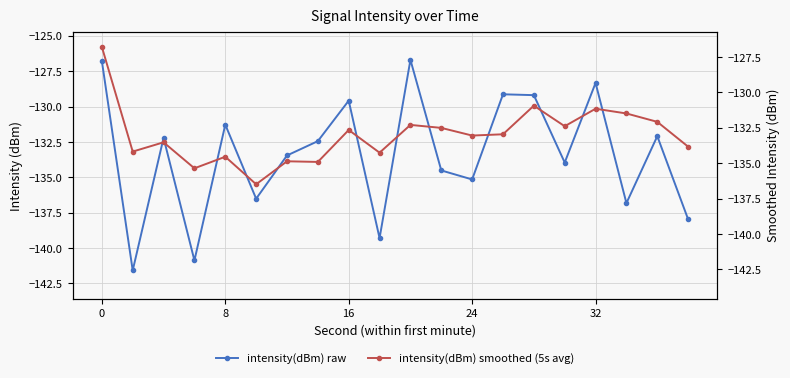

What is the sum of all intensity(dBm) raw values?

-2667.8